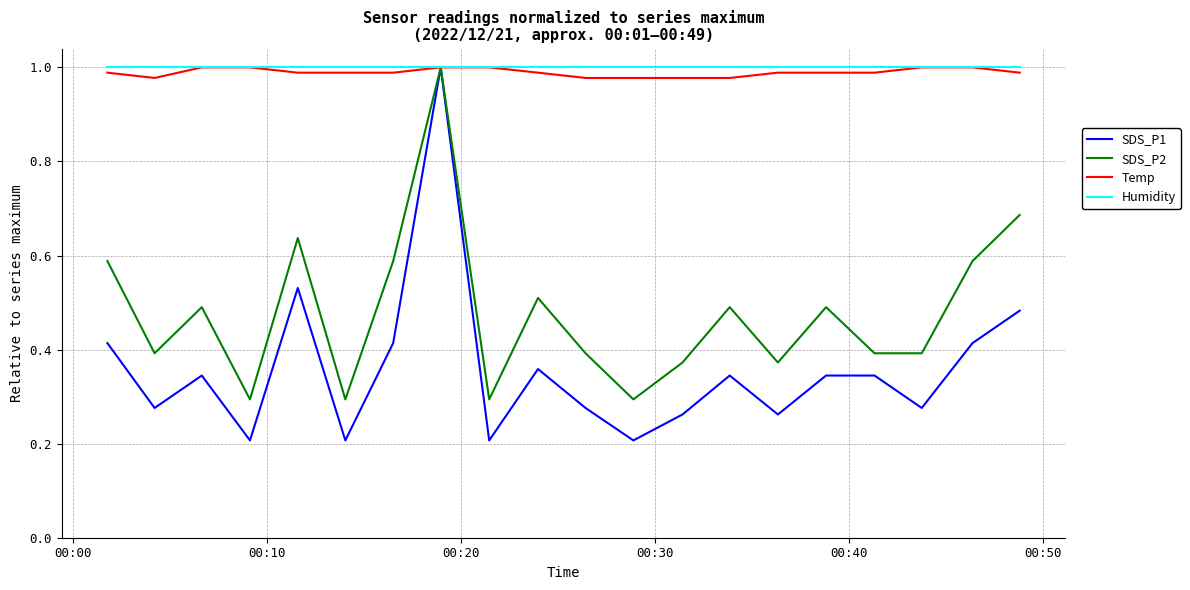

Which series has the widest spread of values?

SDS_P1